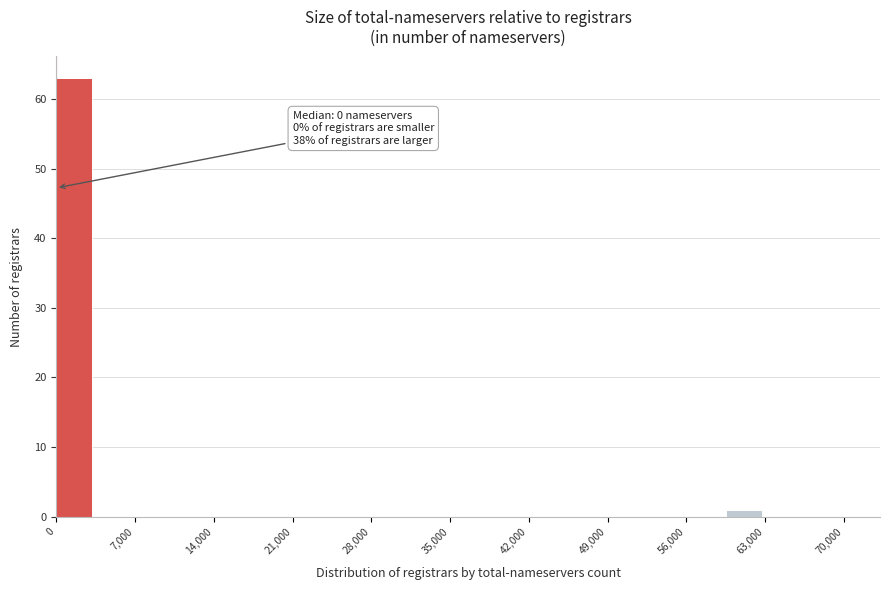

Around what value on the x-axis is the tallest bar? Give the approximate position of its centre, as read against the axis.

2000